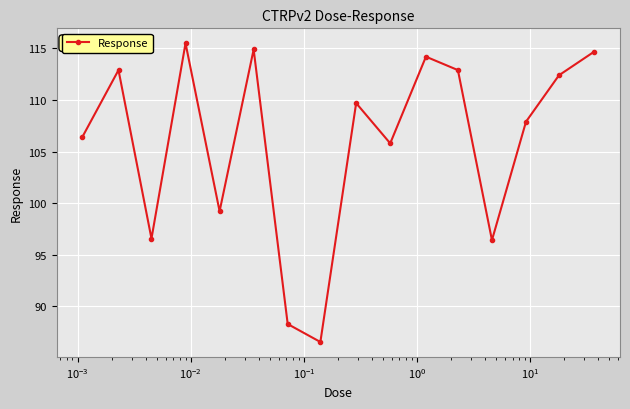

How many interior local peaks (higher than both neighbors) does the data have?

5